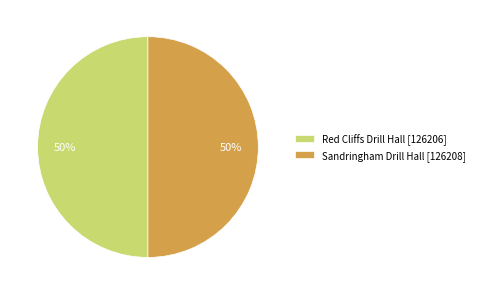

True or false: Sandringham Drill Hall accounts for 50% of the total.

True